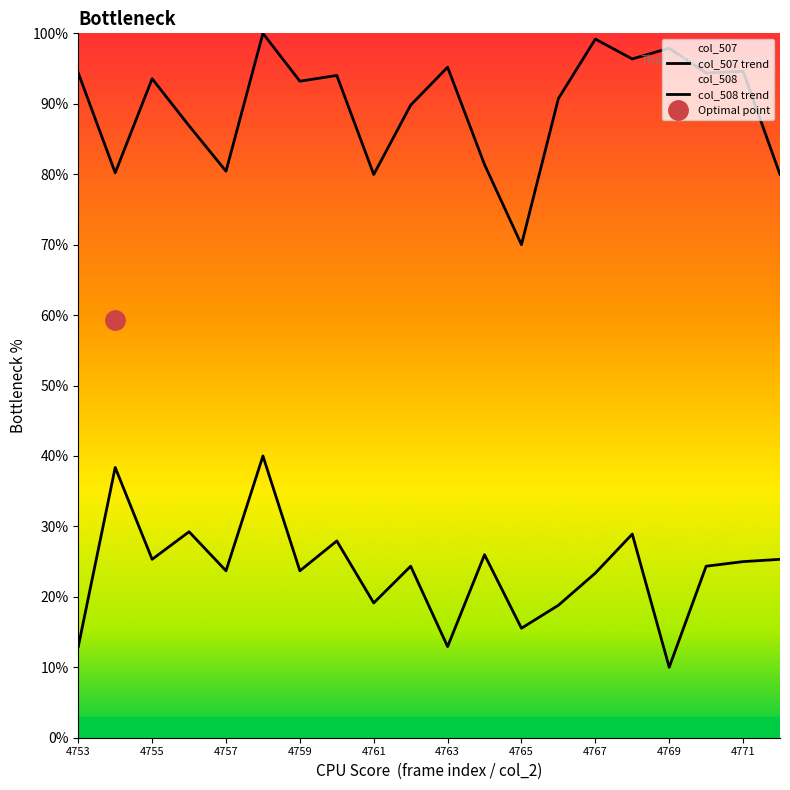

What is the value of the col_507 trend point at the 15th from the left?

99.2